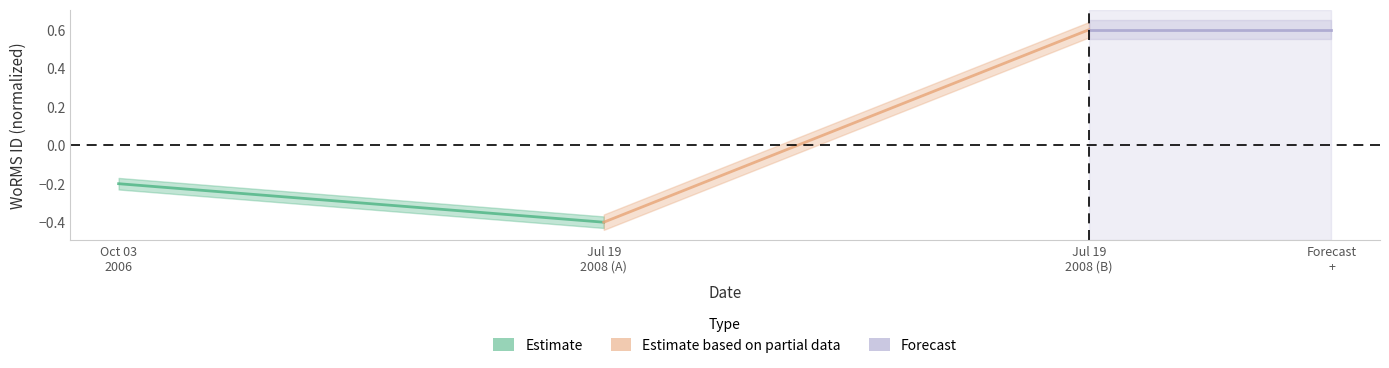

Is this an area chart (filled region under the line)?

No